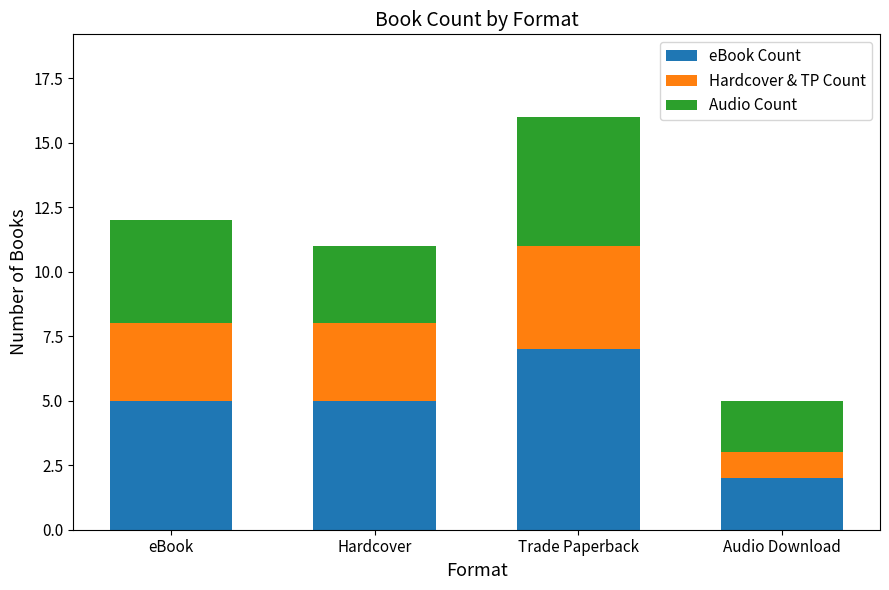

Is it true that eBook Count equals 8 at eBook?

False